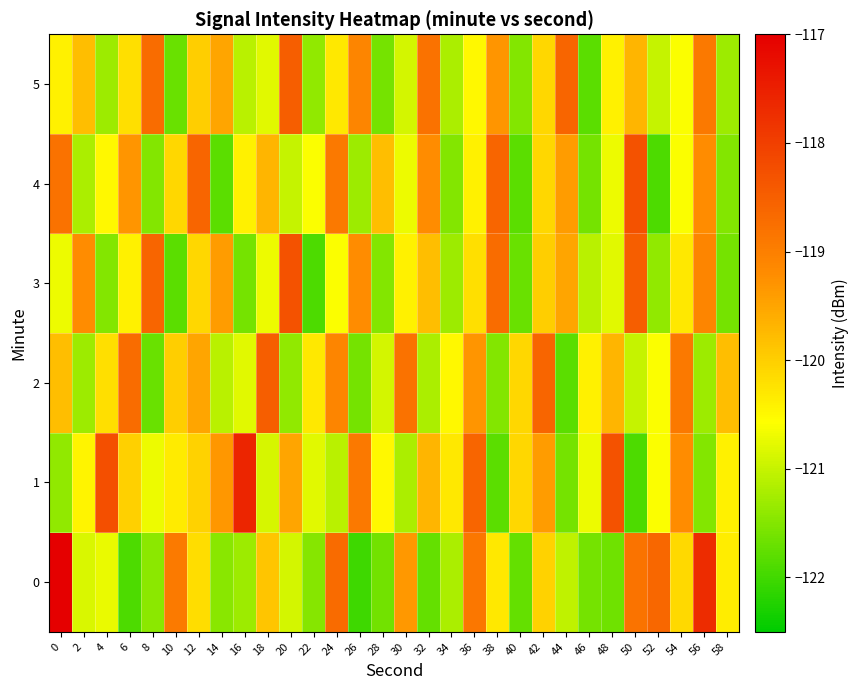

Count the number of data series in this chart.

6